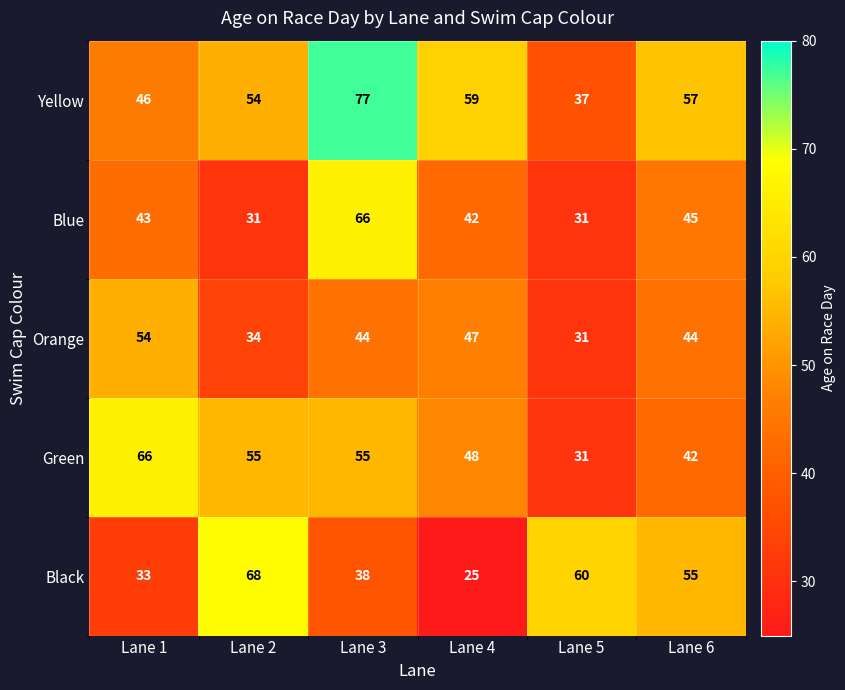

What is the difference between the second highest and minimum values in the Yellow series?

22